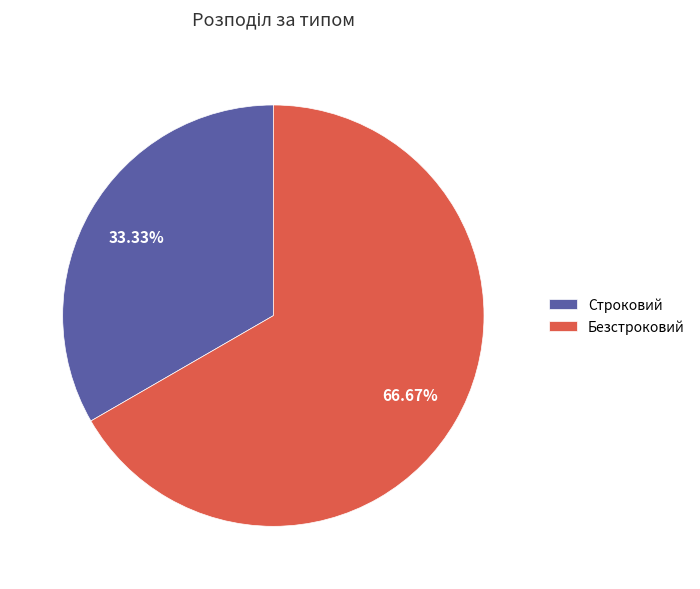

How much of the chart is everything except Безстроковий?

33.3%